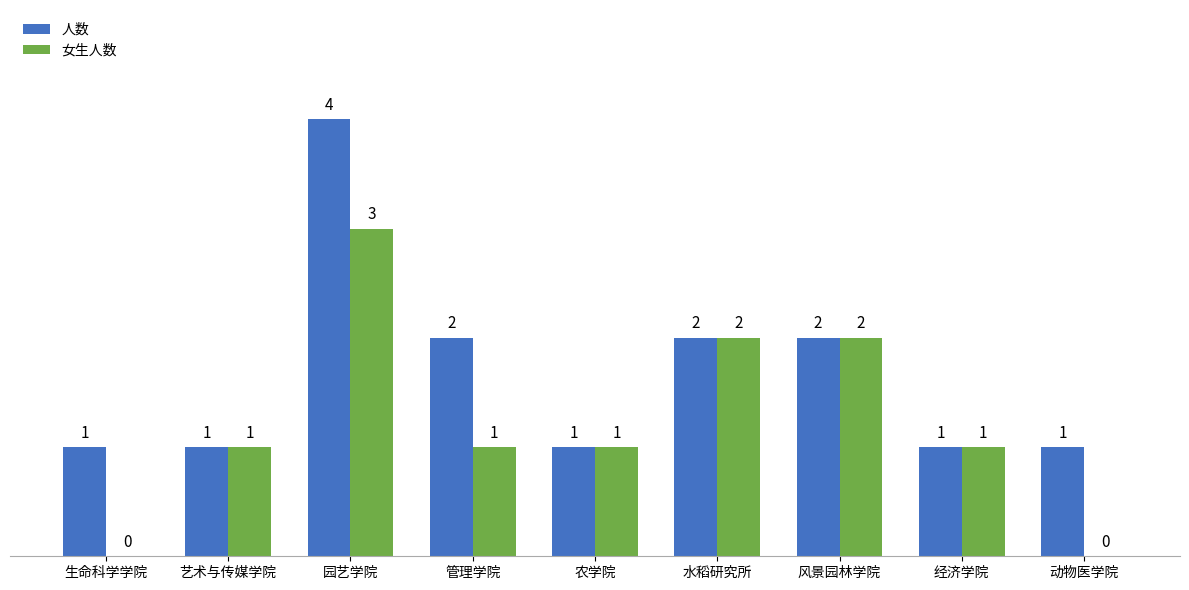

How many 人数 values are between 1 and 2?

8